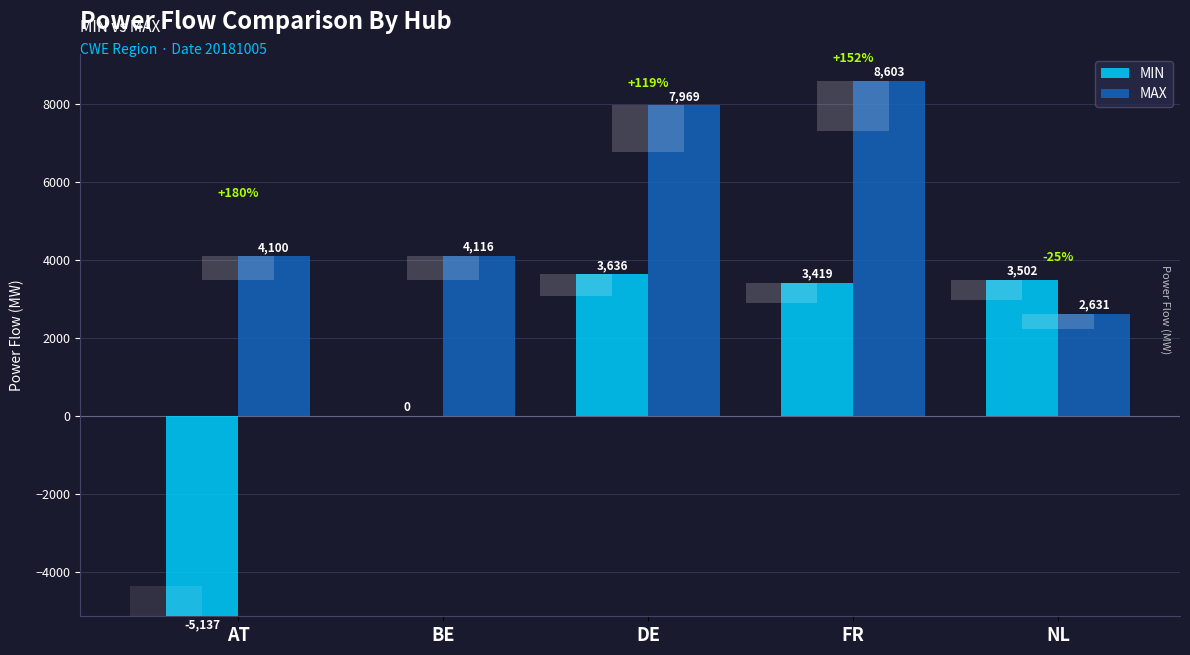

Reading right to left, list all the values displayed in this chart.

MIN: 3502	3419	3636	0	-5137
MAX: 2631	8603	7969	4116	4100